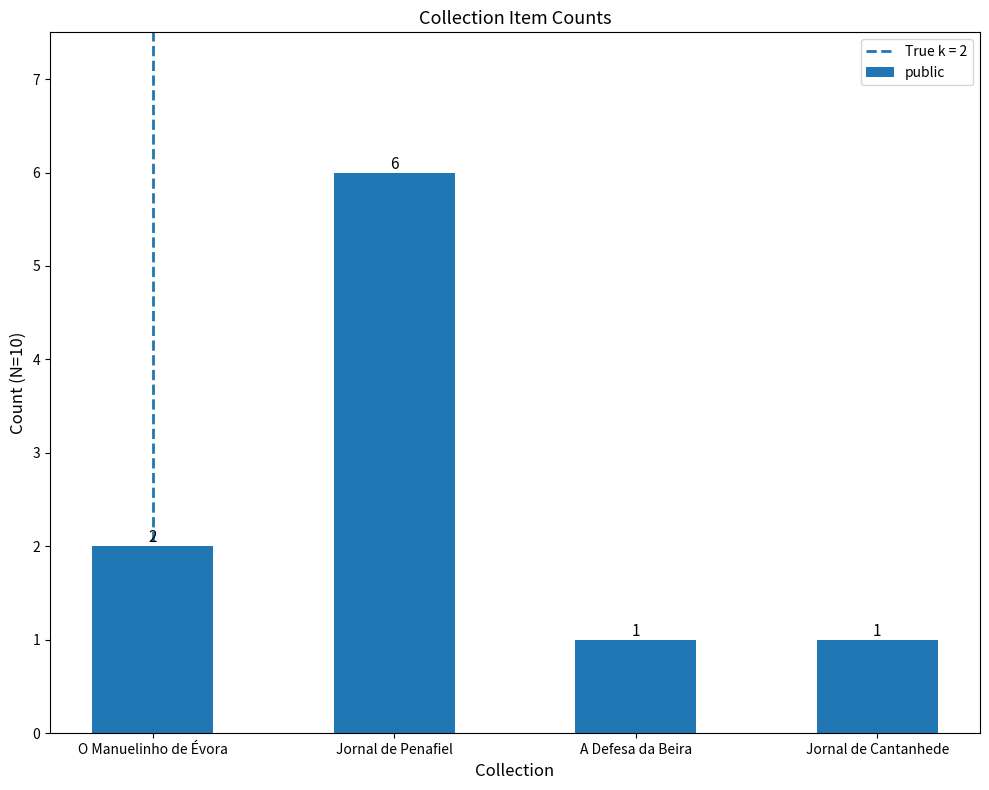

What is the sum of the values at O Manuelinho de Évora and Jornal de Cantanhede?

3